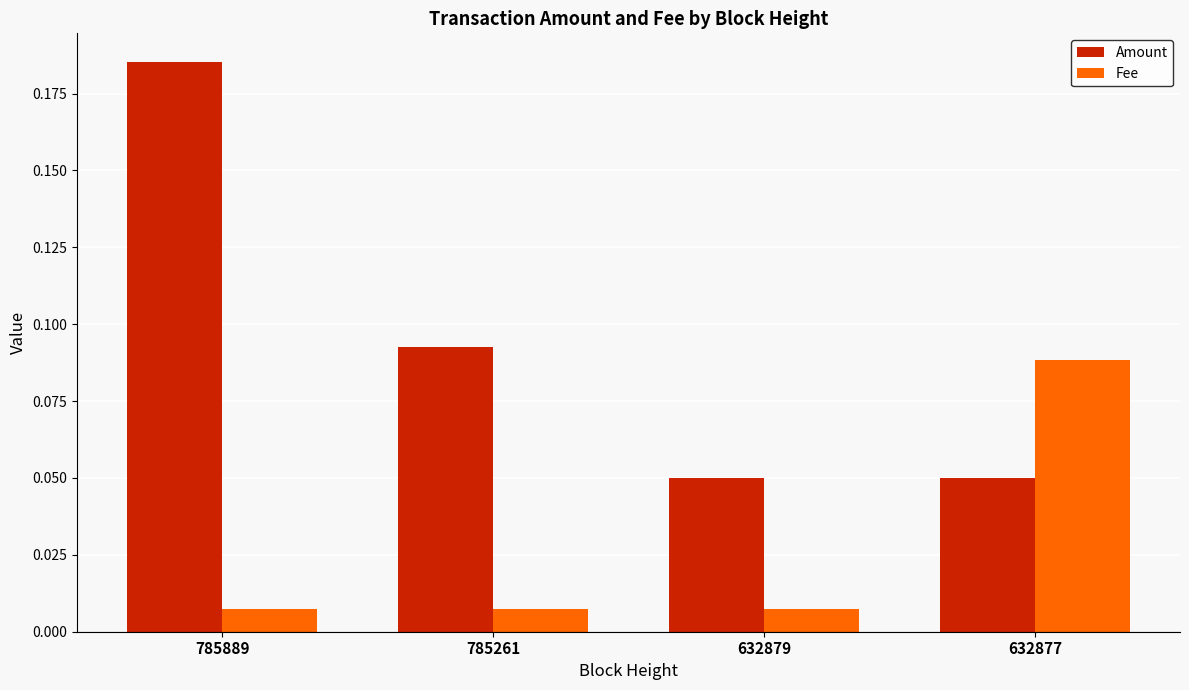

At which category does the chart reach its peak across all series?

785889